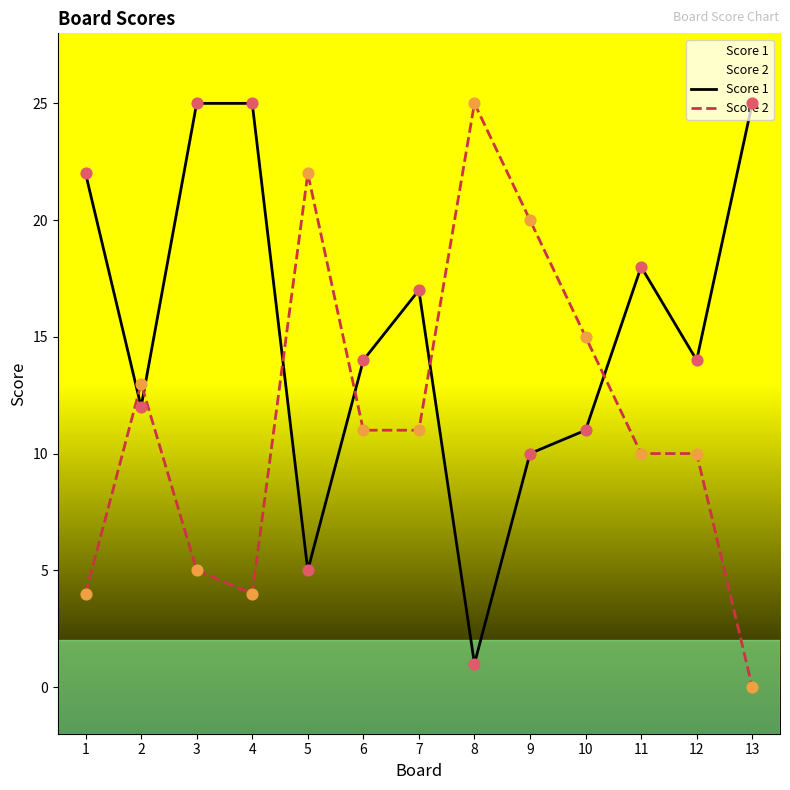

At how many categories does at least one series exceed 14?

10